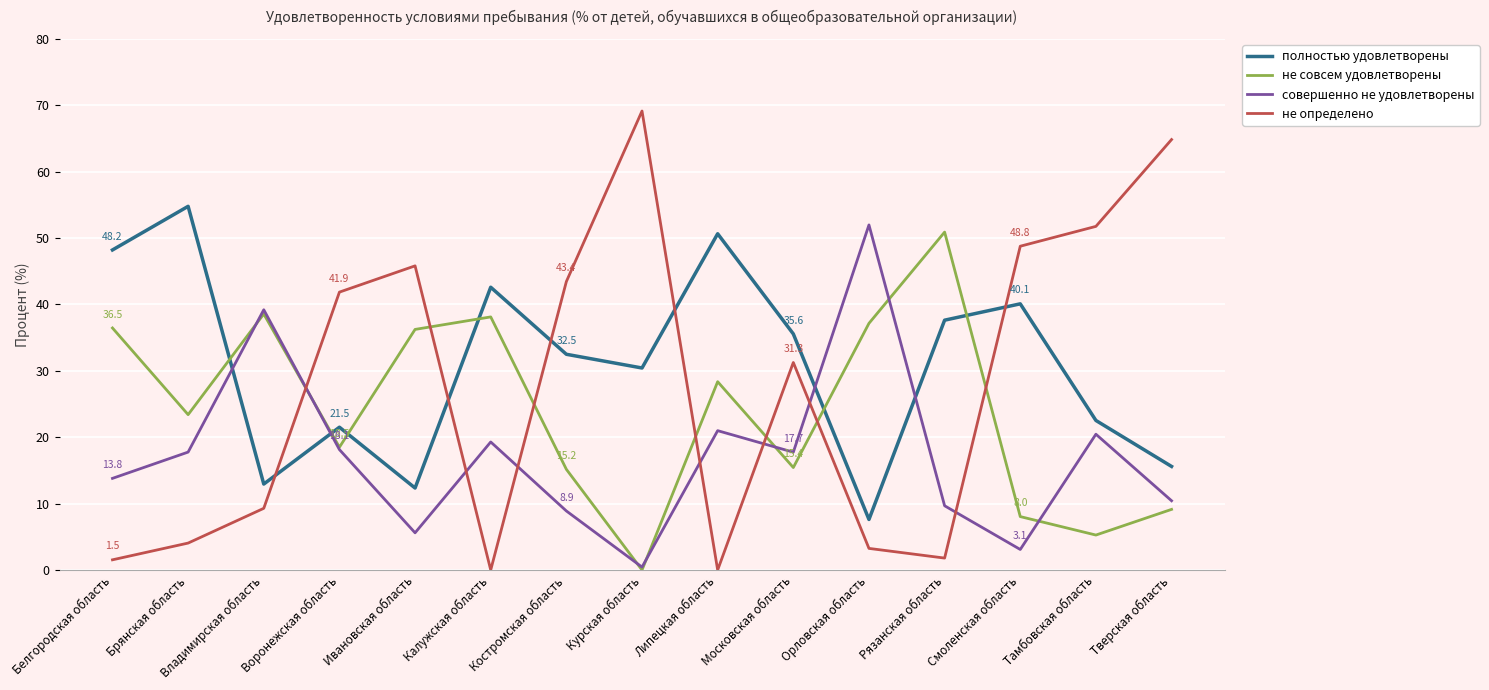

What position from the left is Рязанская область?

12